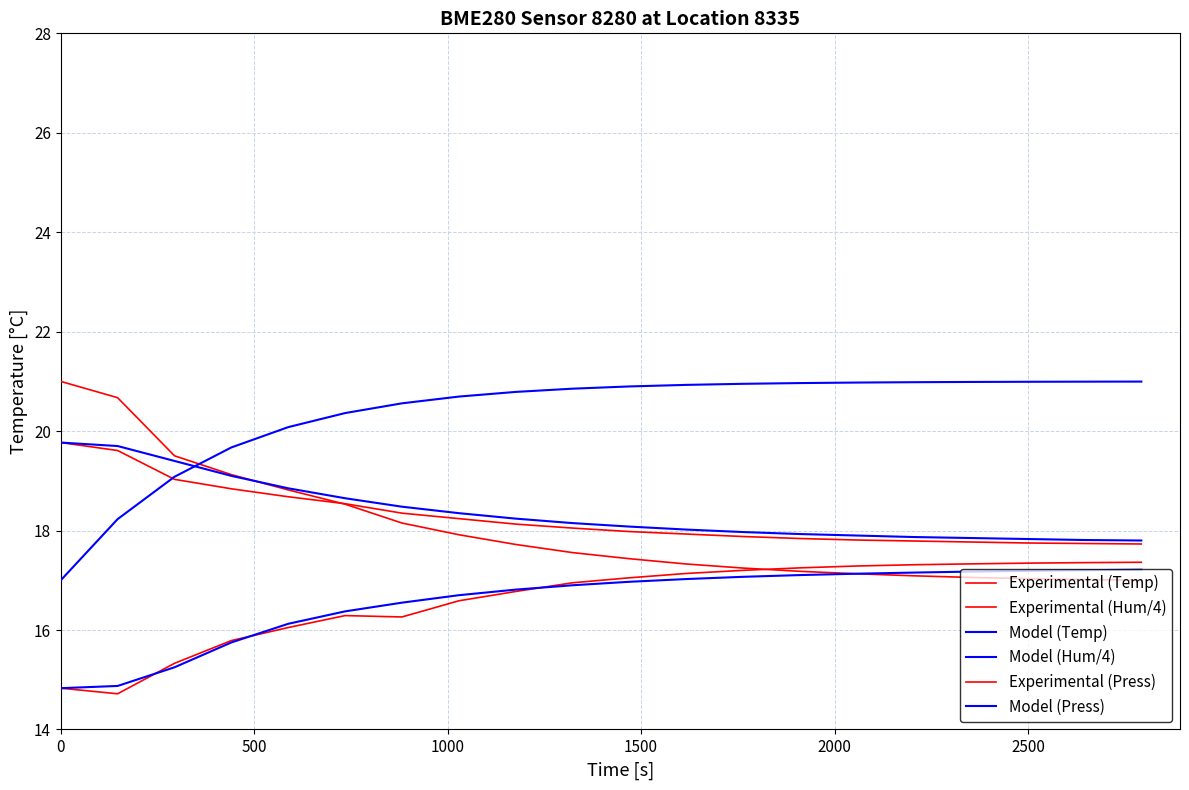

How many lines are shown in the chart?

6